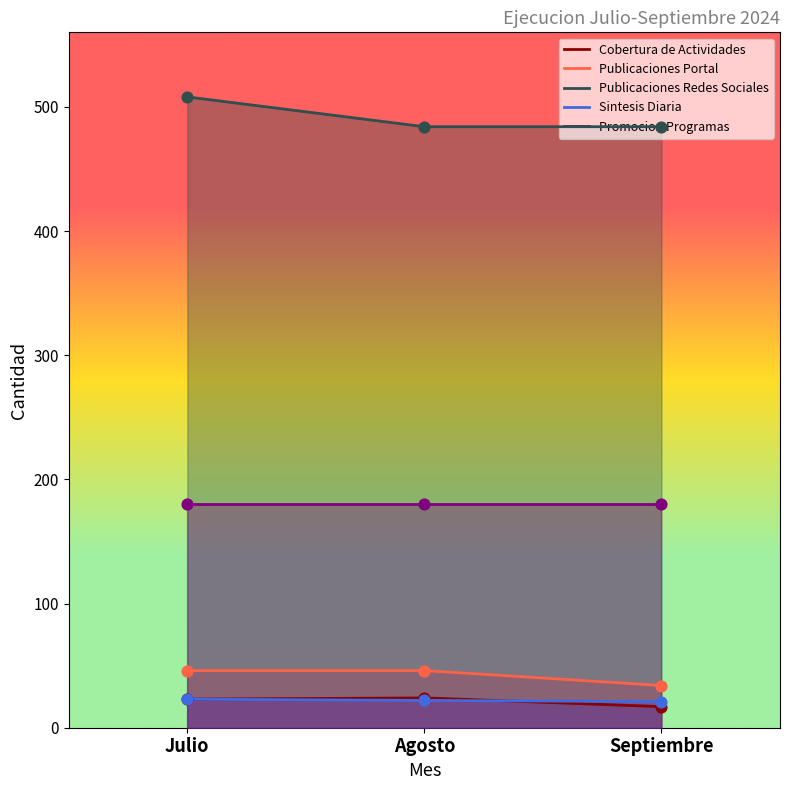

What is the total value across all series at Septiembre?

556